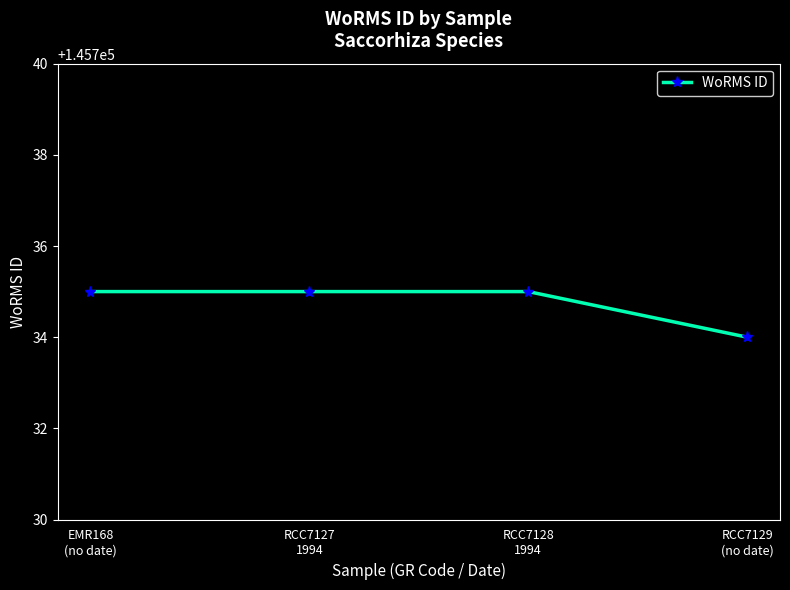

Reading right to left, what are all the values shown in this chart?

RCC7129
(no date)=145734	RCC7128
1994=145735	RCC7127
1994=145735	EMR168
(no date)=145735